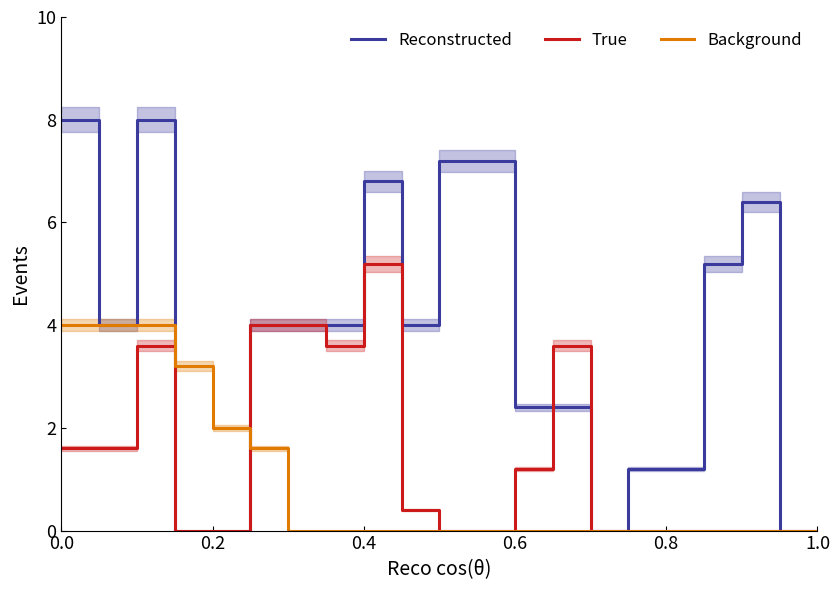

How many positive values does the Reconstructed series have?

16